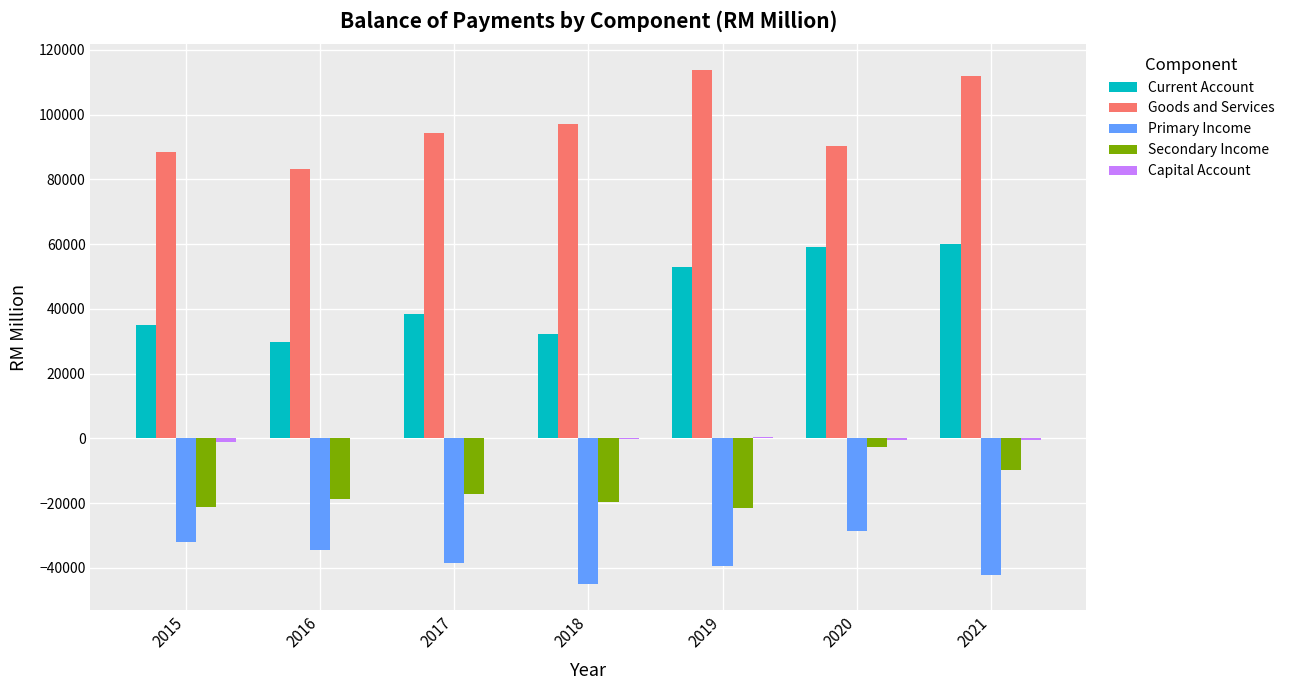

Which series changed the most between 2016 and 2021?

Current Account